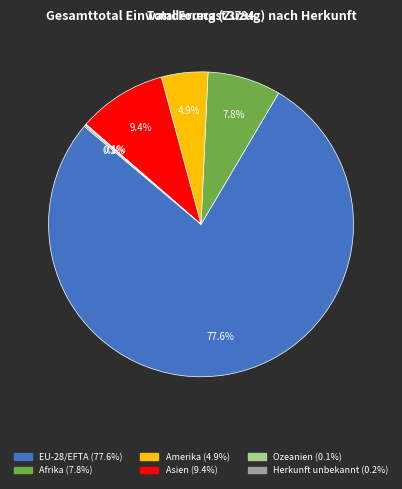

Between Afrika and Asien, which is larger?

Asien